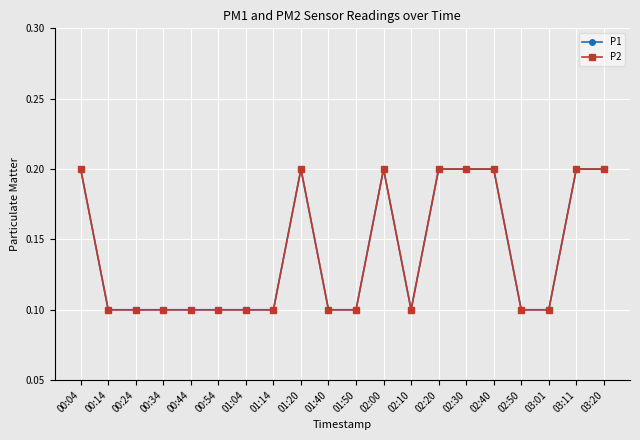

Is this an area chart (filled region under the line)?

No